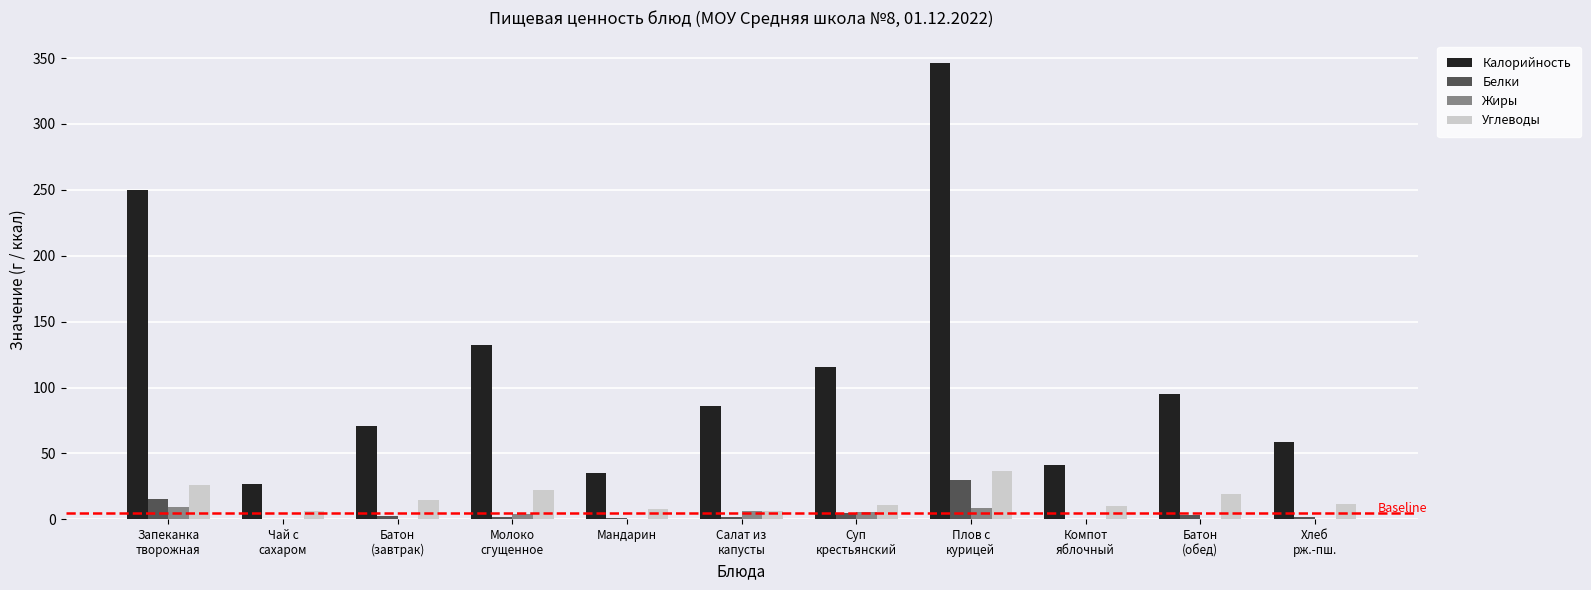

Which series has the largest total across all categories?

Калорийность